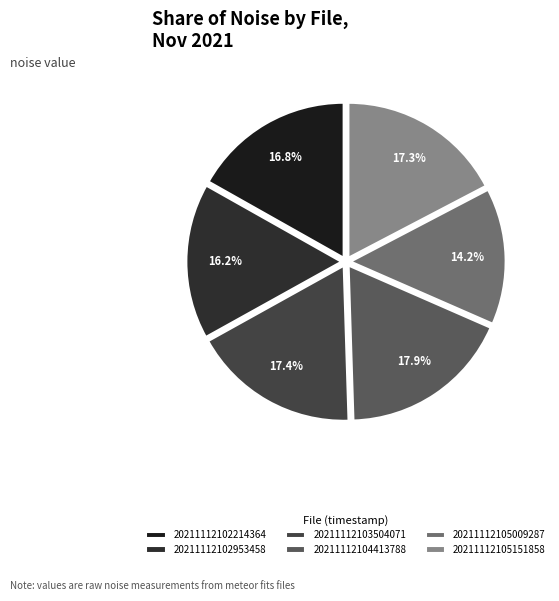

Which slice is the largest?

20211112104413788